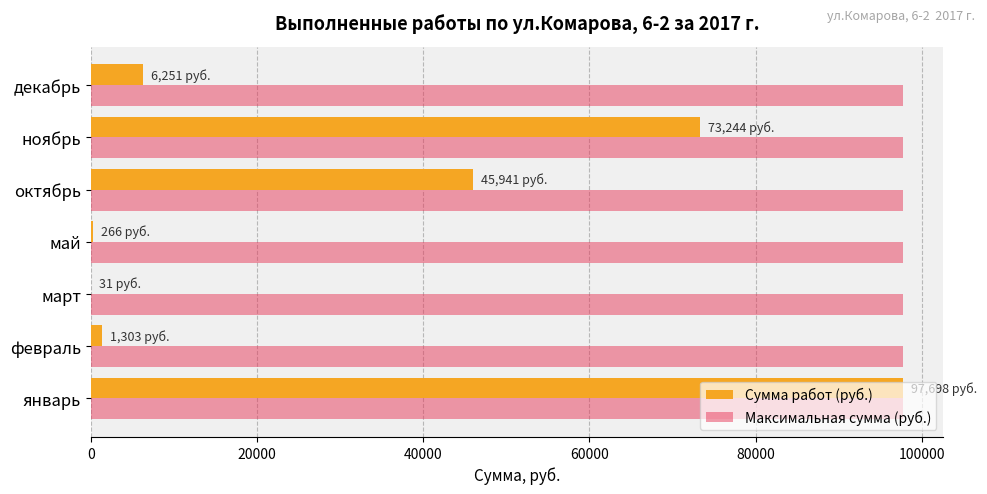

Count the number of categories in the chart.

7